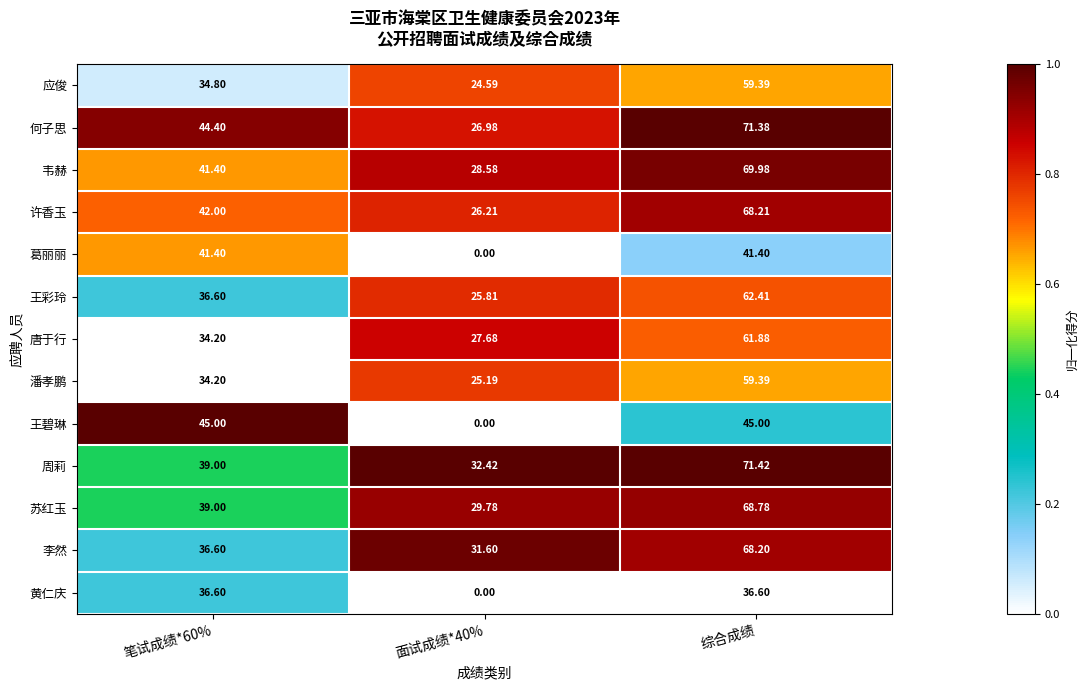

Which series has the largest range (max minus min)?

王碧琳